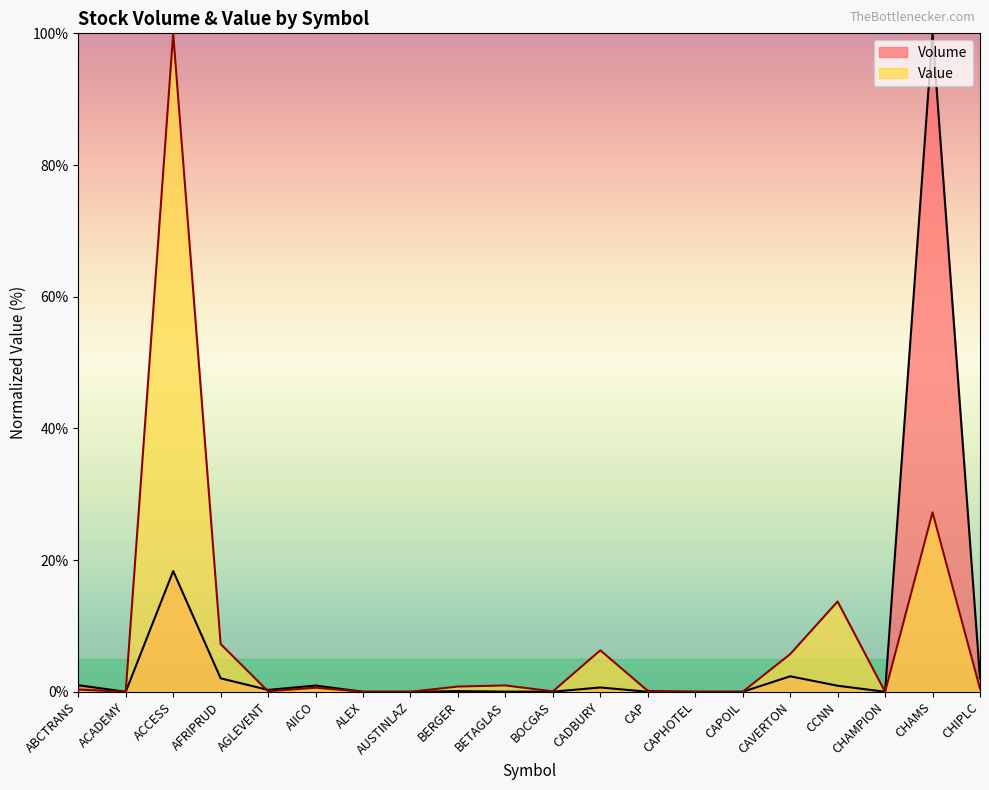

The Value series shows 0.1 at CAP. True or false?

True